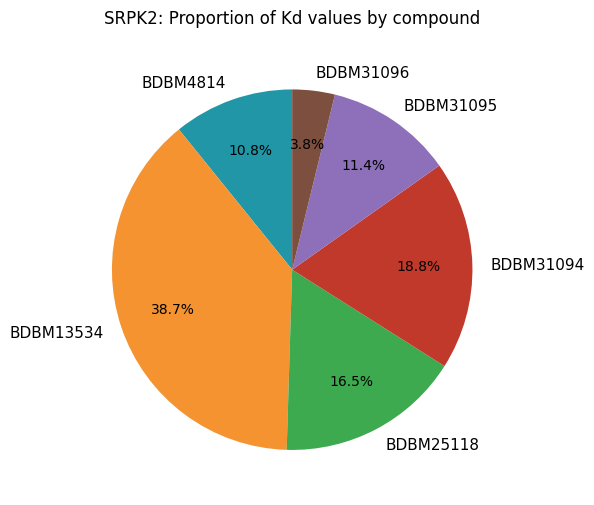

Combined, what portion of the pie is BDBM13534 and BDBM31095?

50.1%